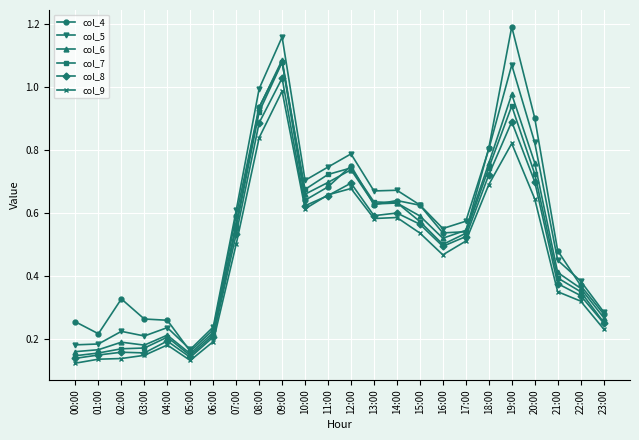

What is the sum of the col_5 values at 08:00 and 18:00?

1.8